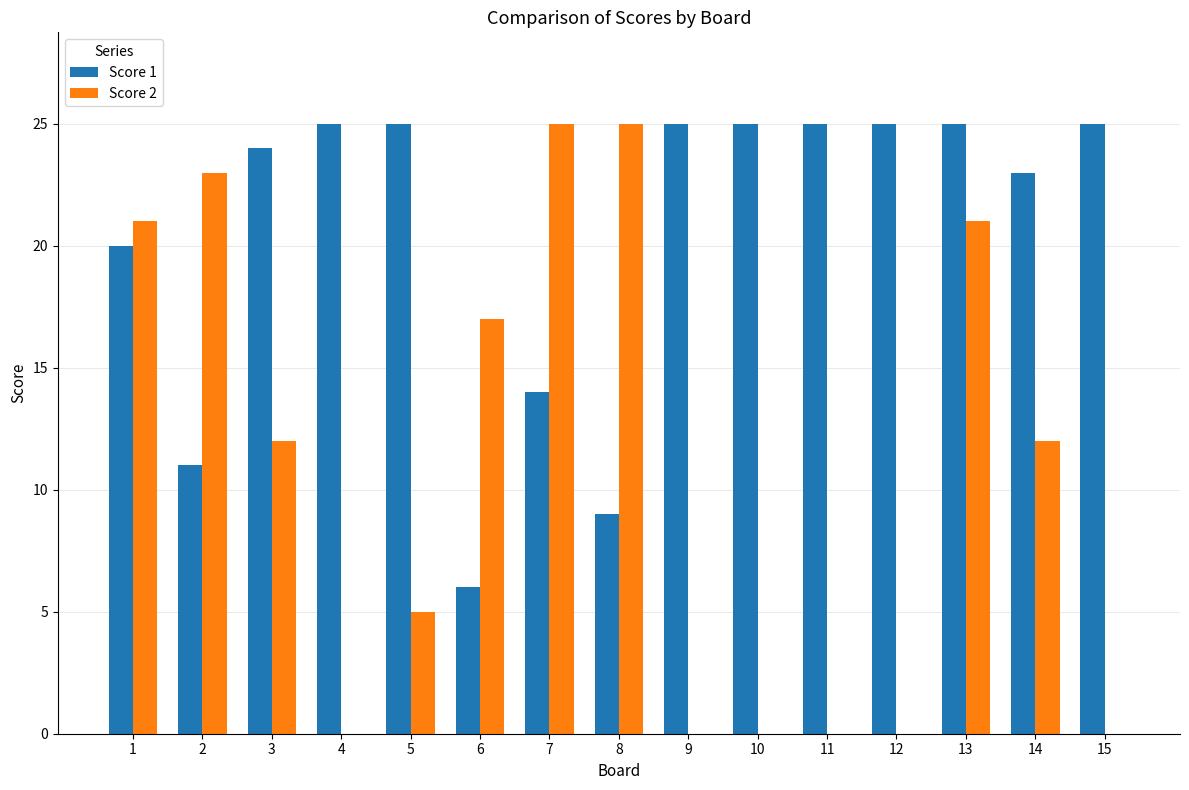

Which series changed the most between 2 and 5?

Score 2